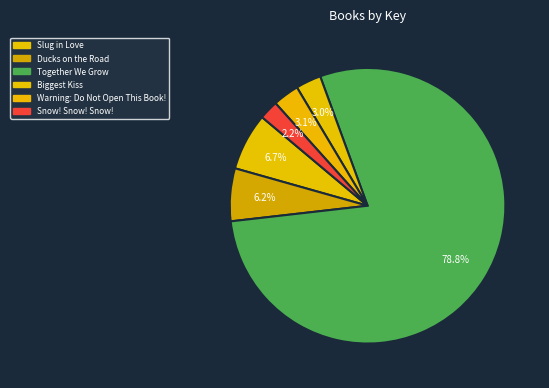

What portion of the pie excludes Snow! Snow! Snow!?

97.8%